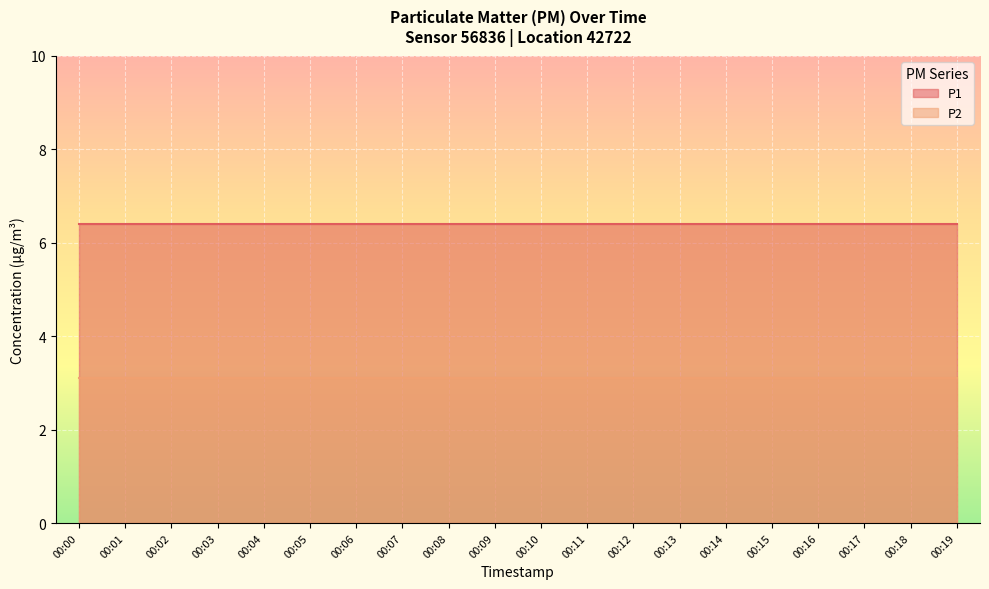

The P2 series shows 4.9 at 00:04. True or false?

False